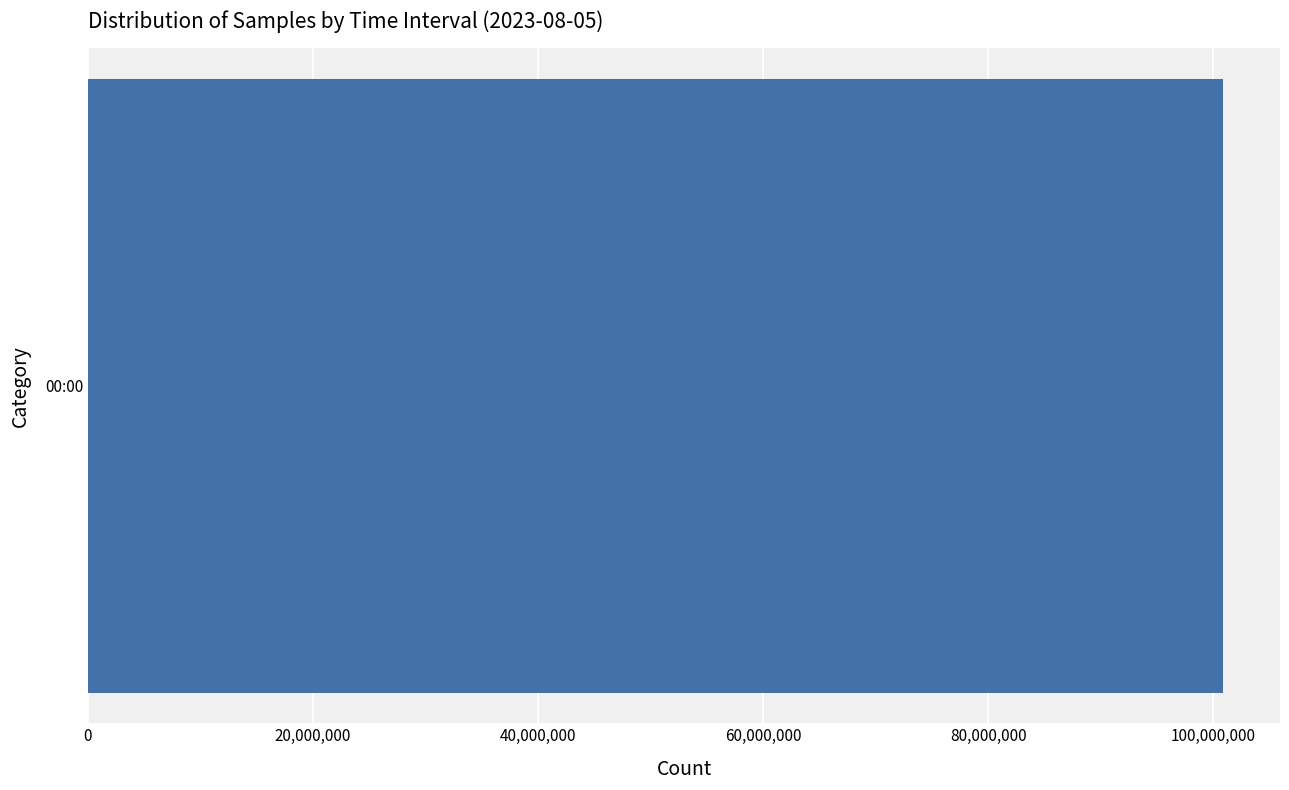

Is it true that the value at 00:15 is 7695680?

False